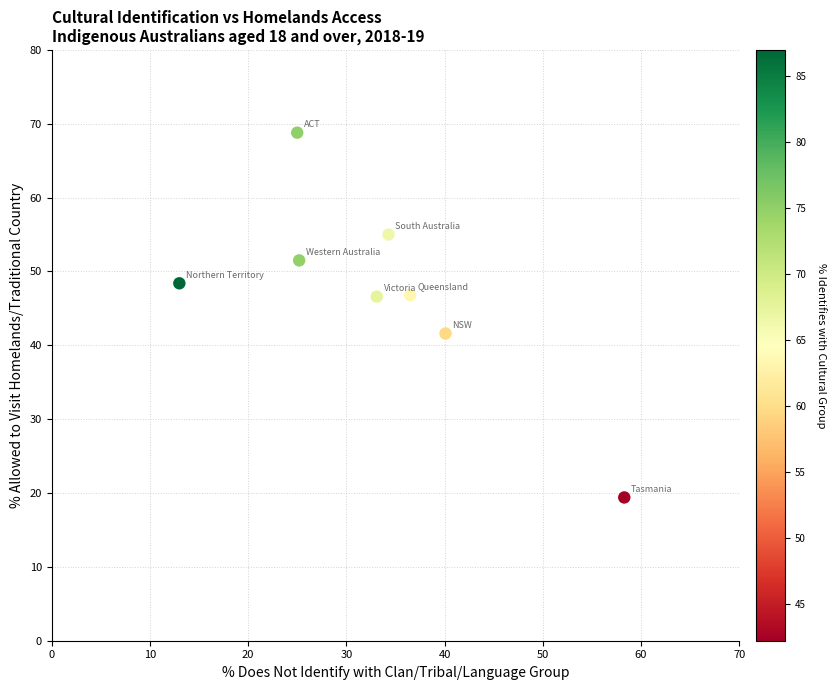

What is the average X value?

33.2